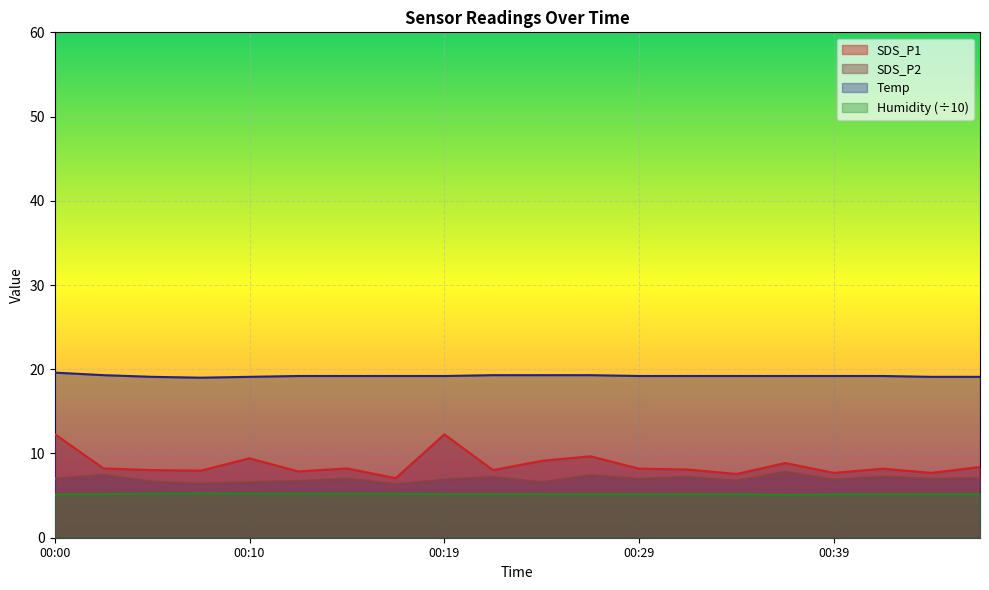

What is the sum of all SDS_P2 values?

139.6